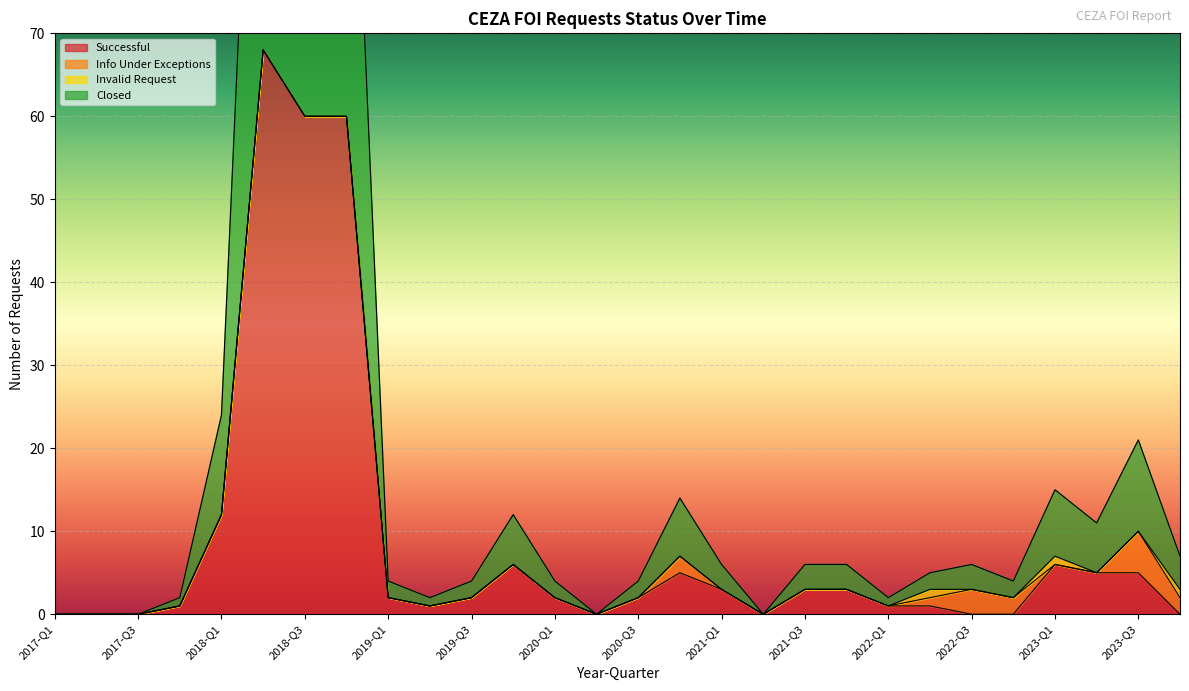

The value of Successful at 2017-Q1 is 0. True or false?

True